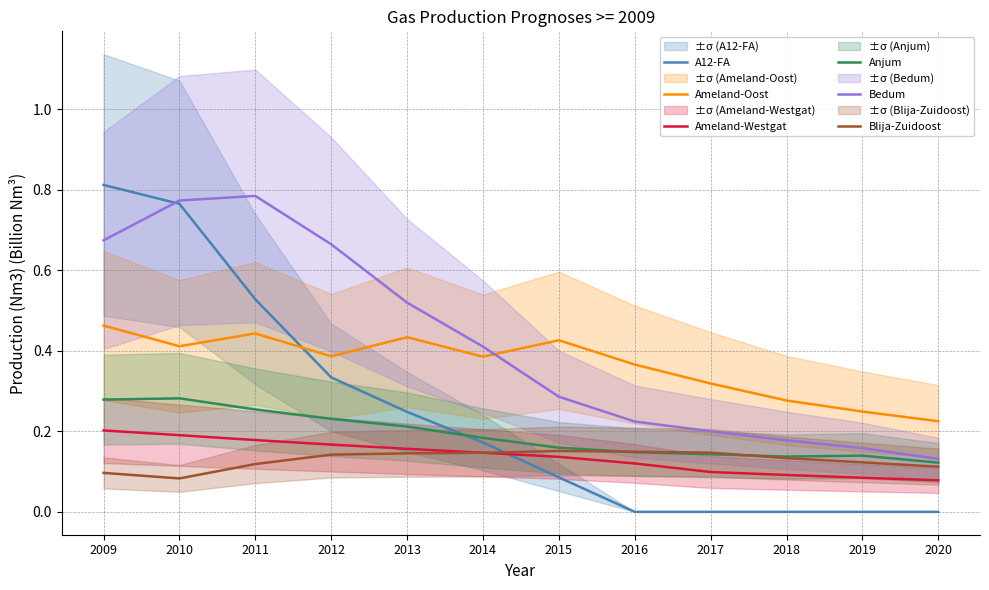

Count the number of data series in this chart.

6